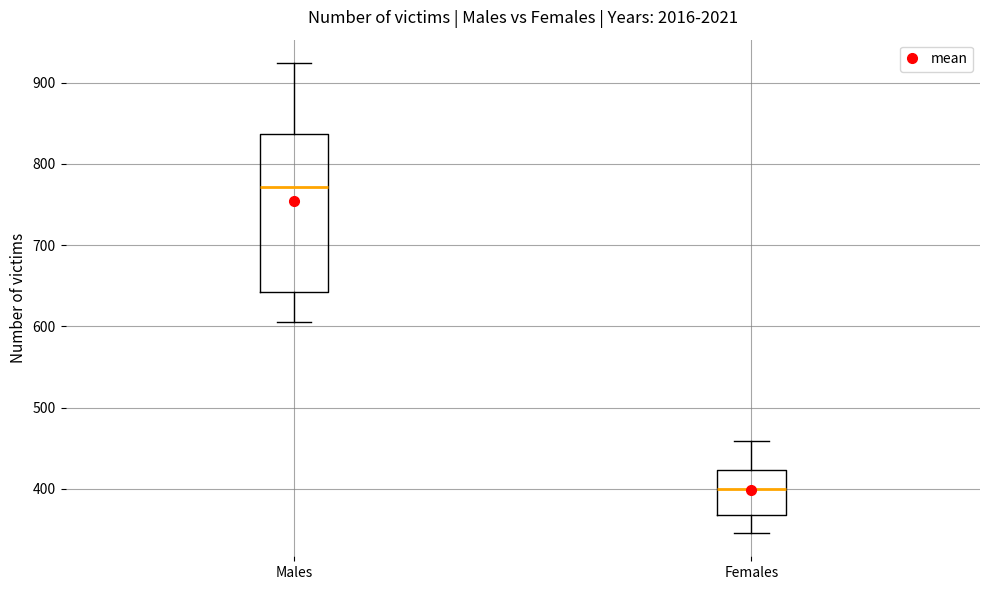

Which box has the lowest median line?

Females